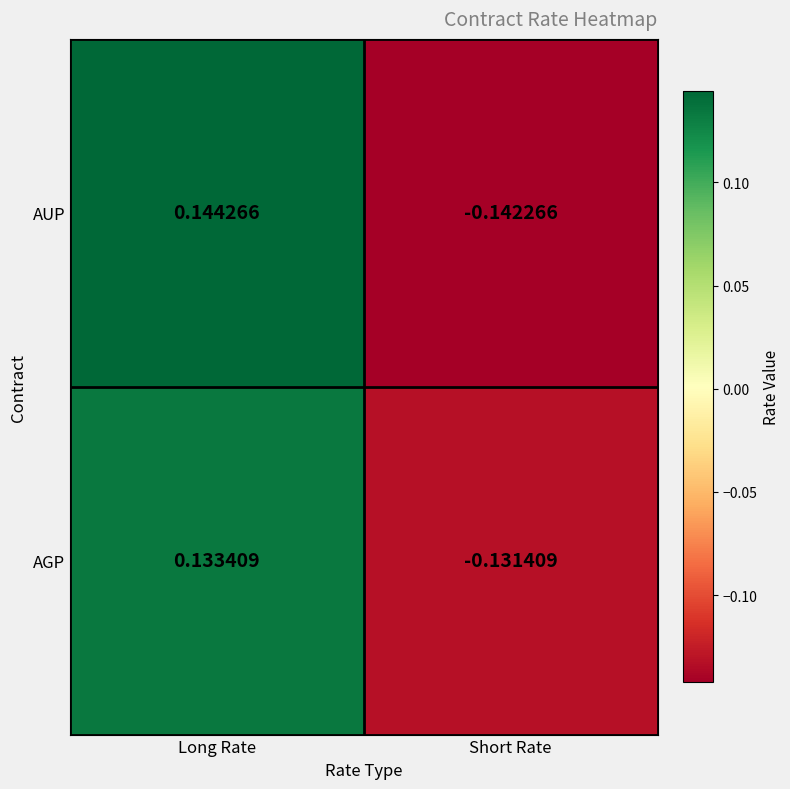

At which label does AGP reach its minimum?

Short Rate